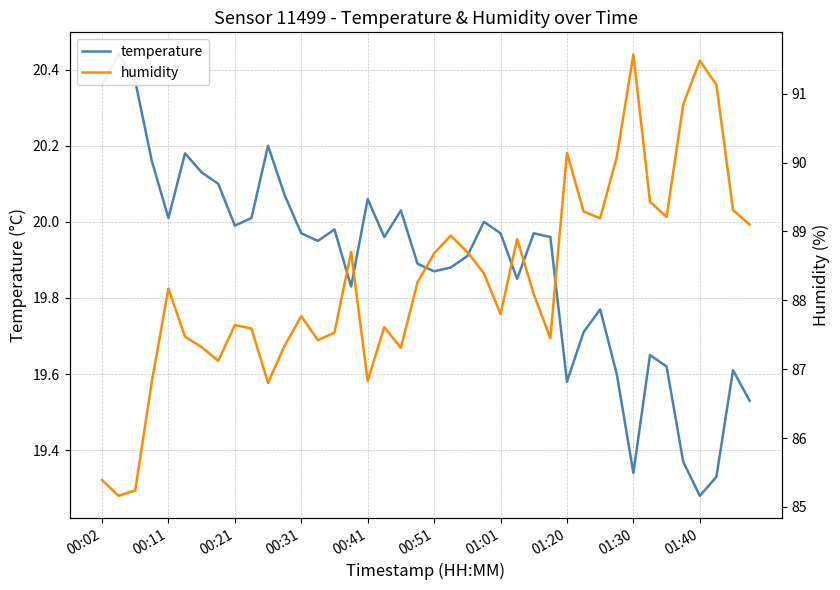

Which series has the largest total across all categories?

humidity